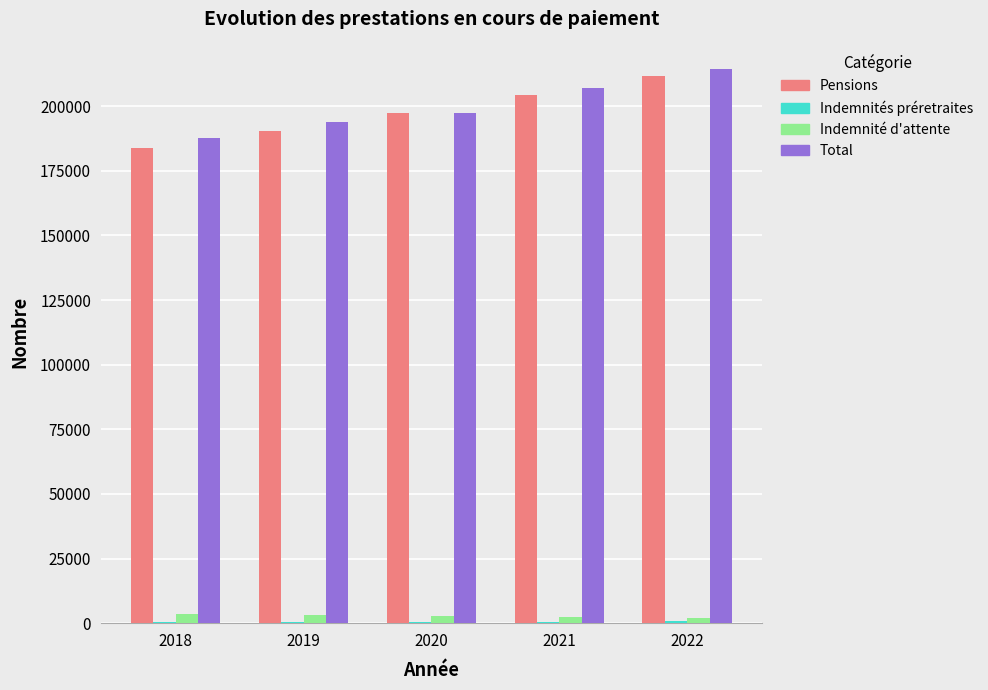

What is the sum of all Total values?

1000566